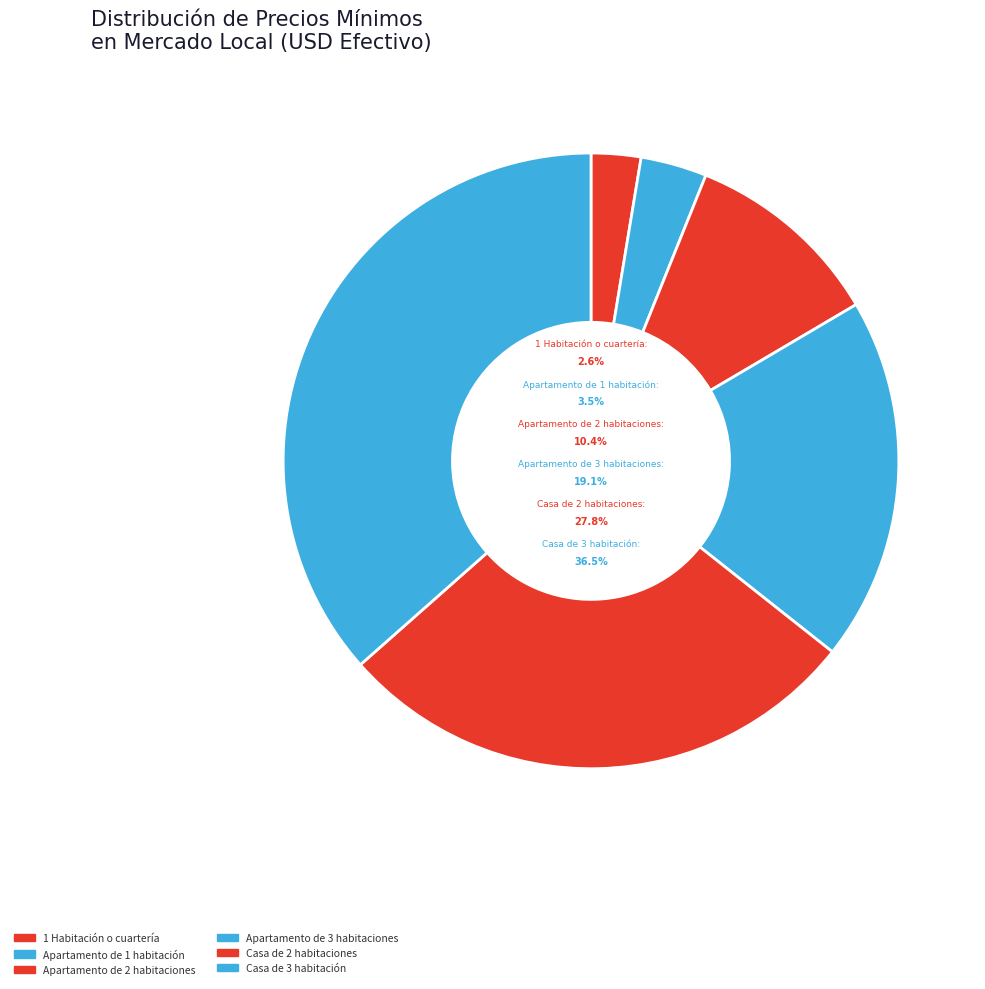

How much of the chart is everything except Apartamento de 2 habitaciones?

89.6%